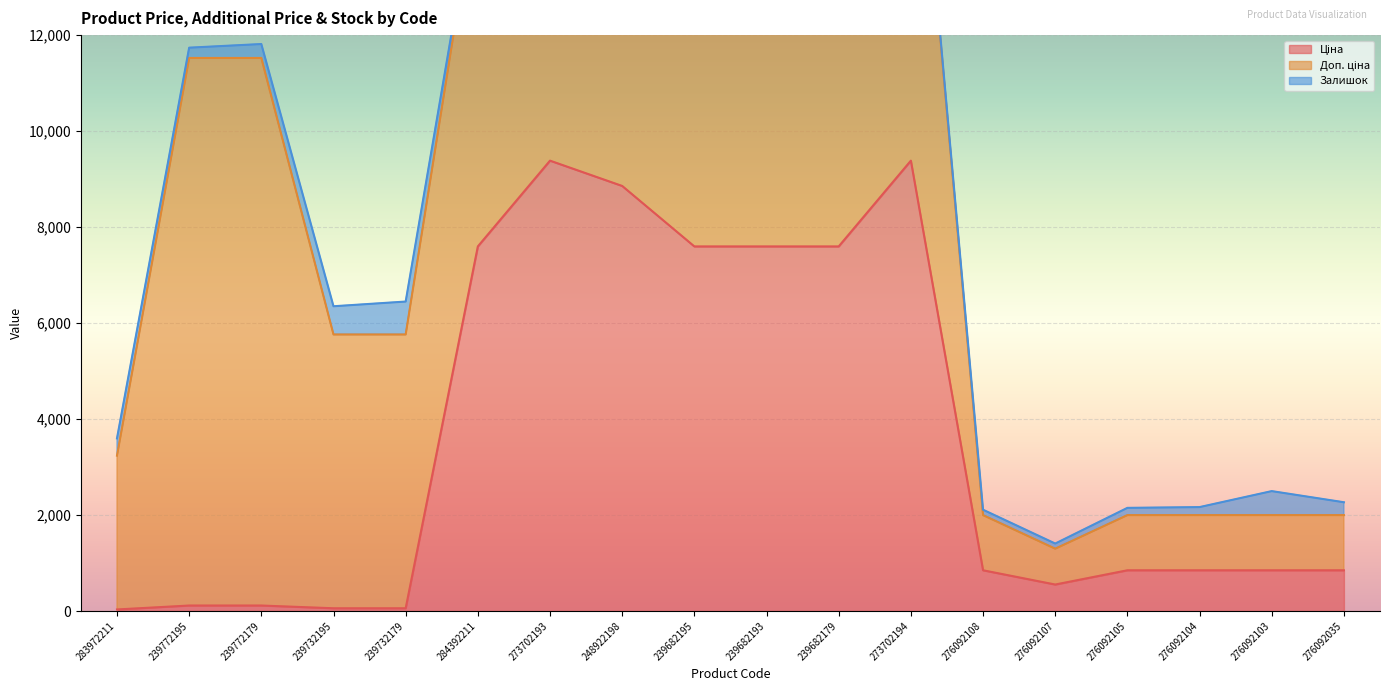

Count the number of data series in this chart.

3